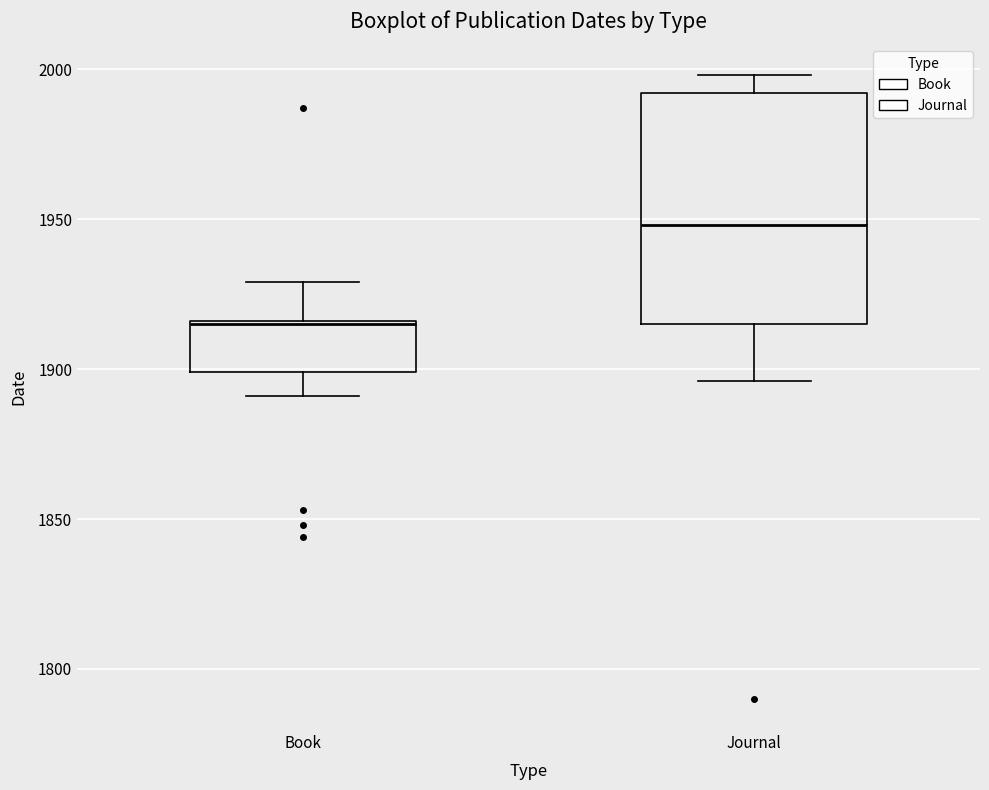

Reading left to right, read every box against the y-axis: the position of its median line, the range the box covers, and the ends of its whiskers. The values are not printed on the chart, so give them approximately, as read against the axis.

Book: median 1915, box 1900 to 1915, whiskers 1890 to 1930
Journal: median 1950, box 1915 to 1990, whiskers 1895 to 2000